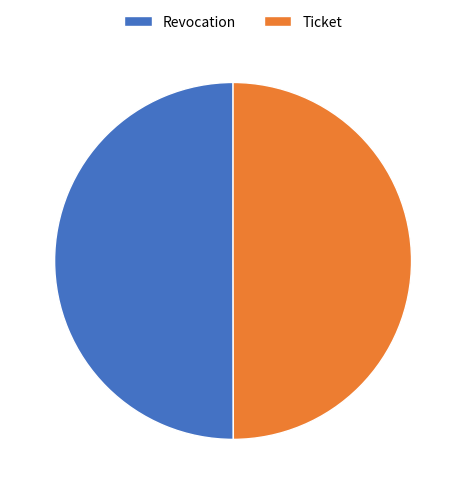

Combined, do Ticket and Revocation account for over 50%?

Yes